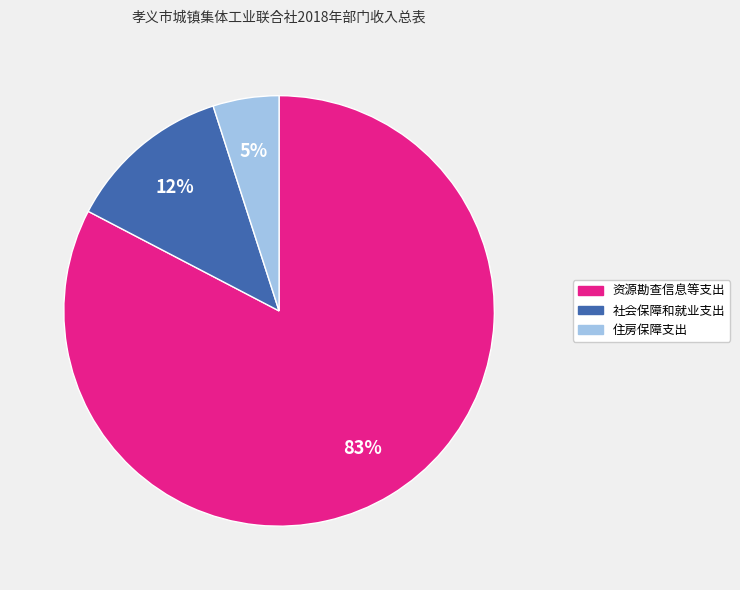

Rank the categories by value from lowest to highest.

住房保障支出, 社会保障和就业支出, 资源勘查信息等支出